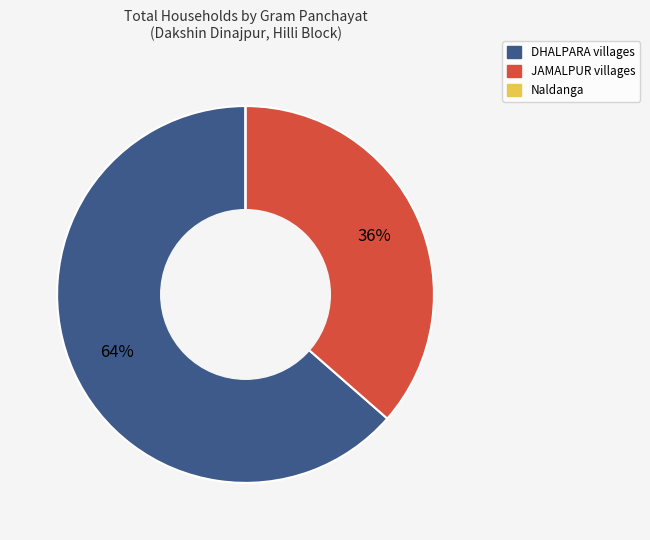

To the nearest percent, what is the average slice percentage?

33%